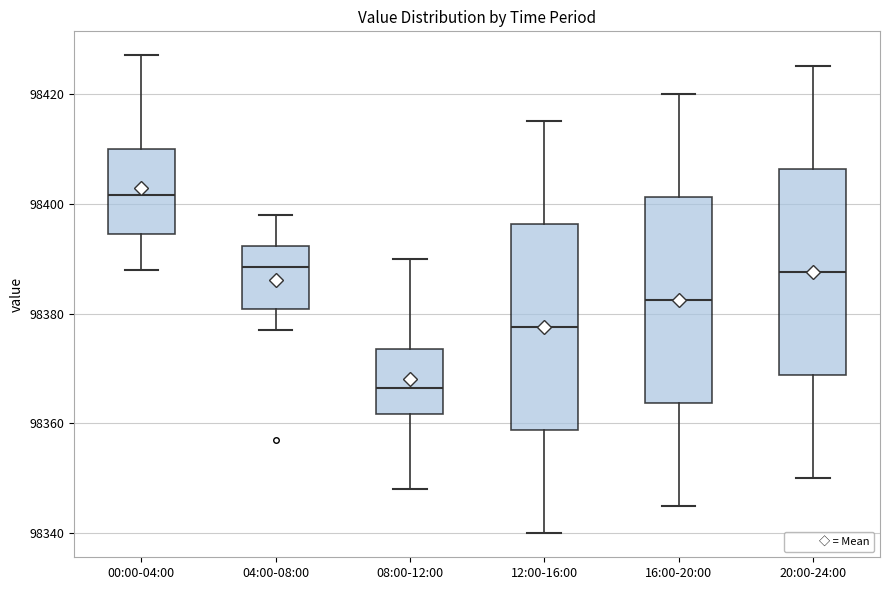

Reading left to right, read every box against the y-axis: the position of its median line, the range the box covers, and the ends of its whiskers. The values are not printed on the chart, so give them approximately, as read against the axis.

00:00-04:00: median 98402, box 98394 to 98410, whiskers 98388 to 98428
04:00-08:00: median 98388, box 98380 to 98392, whiskers 98378 to 98398
08:00-12:00: median 98366, box 98362 to 98374, whiskers 98348 to 98390
12:00-16:00: median 98378, box 98358 to 98396, whiskers 98340 to 98416
16:00-20:00: median 98382, box 98364 to 98402, whiskers 98346 to 98420
20:00-24:00: median 98388, box 98368 to 98406, whiskers 98350 to 98426